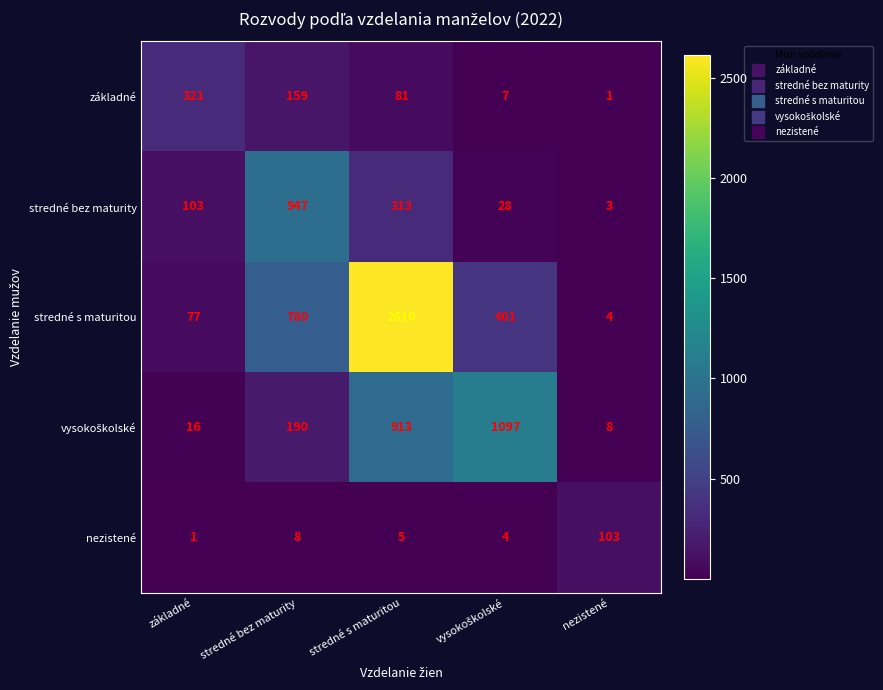

At which category is the sum across all series the highest?

stredné s maturitou